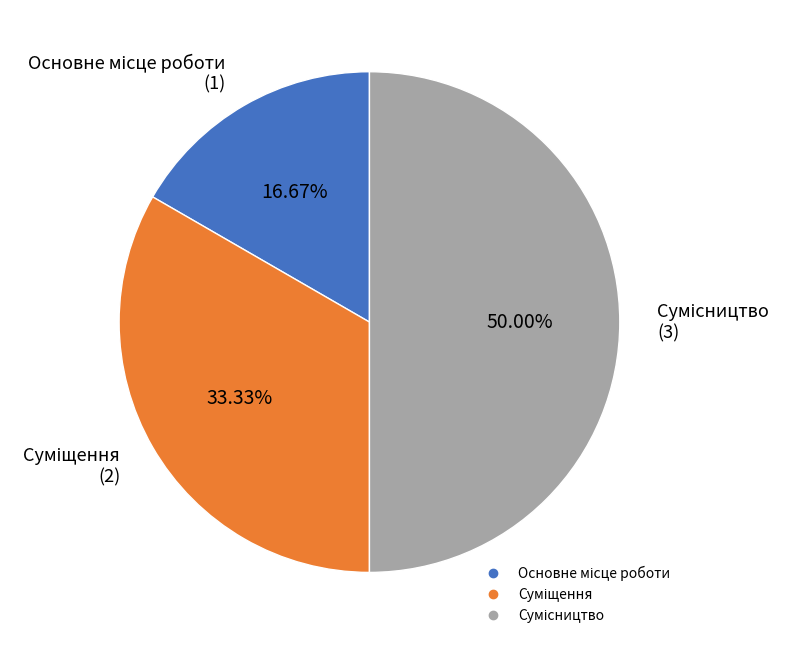

How many segments does this pie chart have?

3